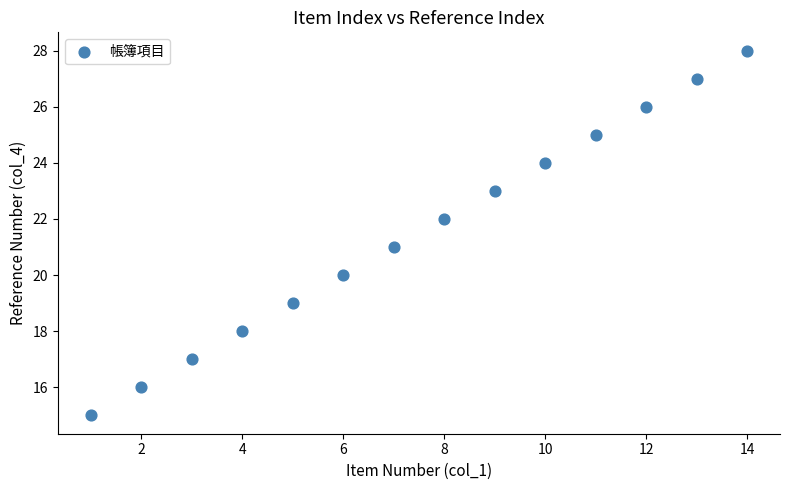

What is the range of Y values (max minus min)?

13